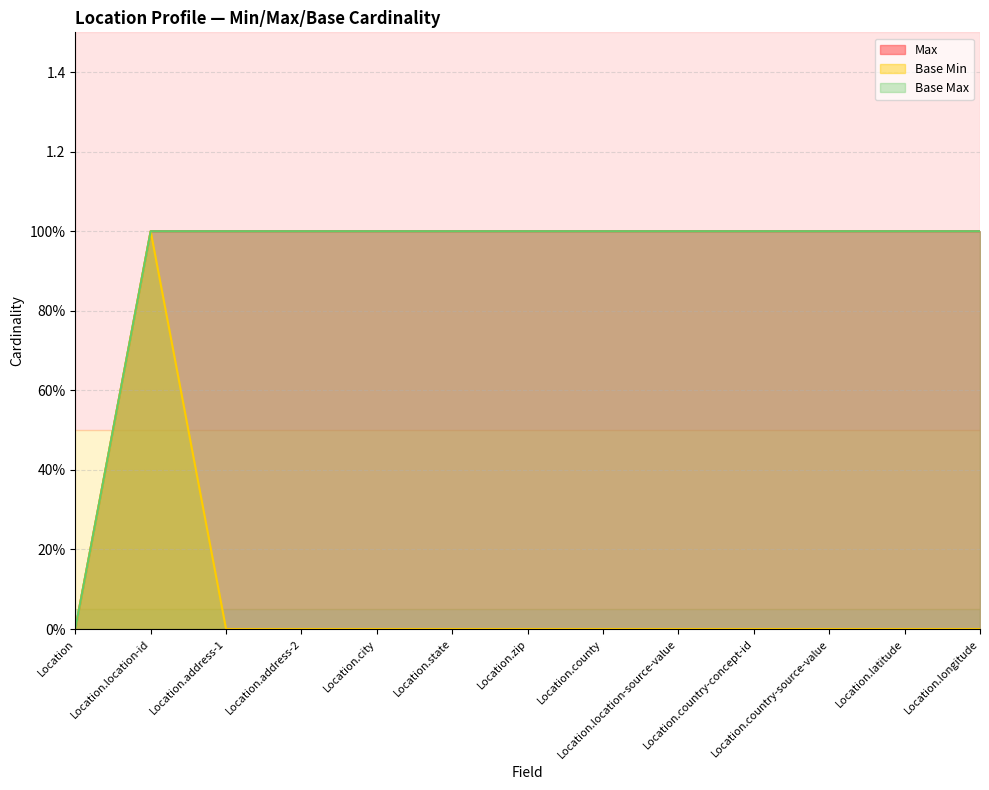

How many distinct data groups are displayed?

3